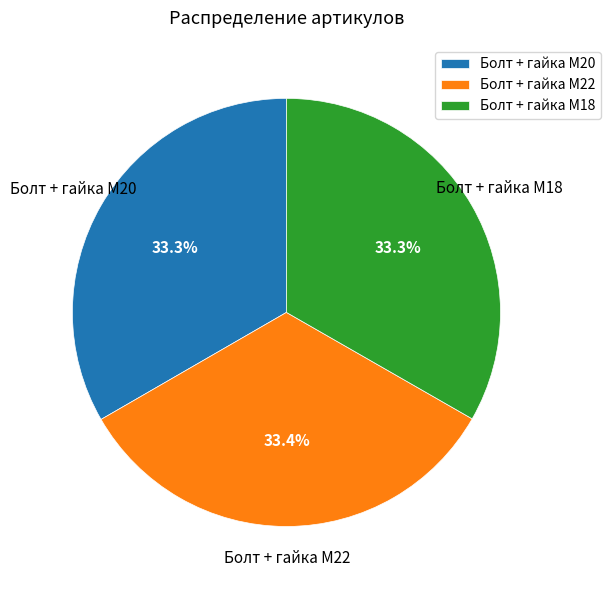

True or false: Болт + гайка M20 accounts for 46% of the total.

False